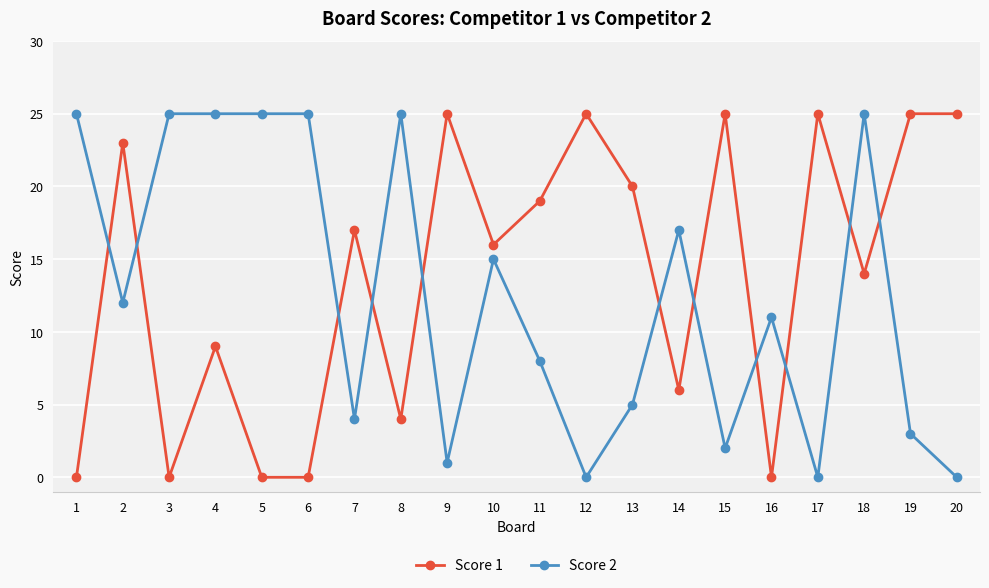

Is the value of Score 2 at 15 greater than the value of Score 1 at 19?

No